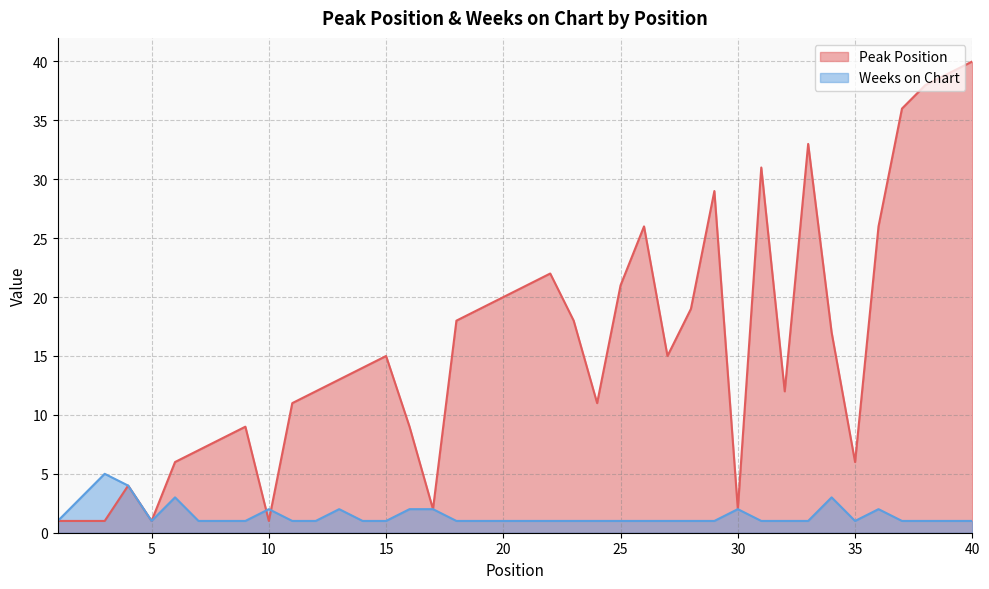

Where is Weeks on Chart nearest to the value 3?

2